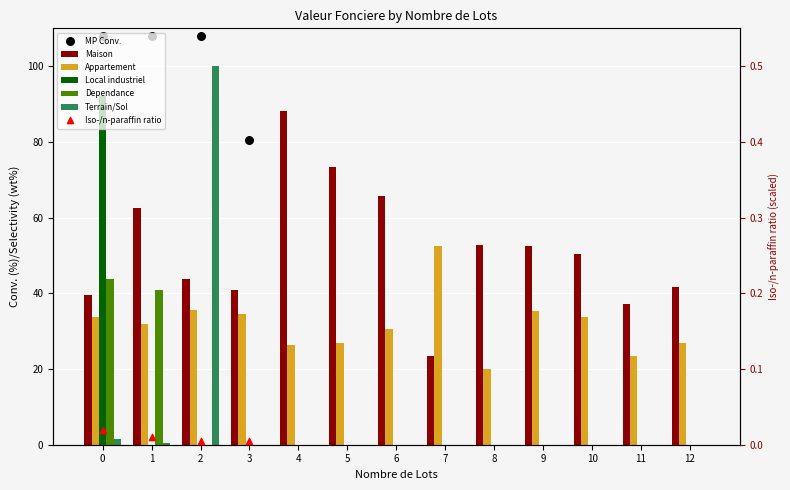

What is the total value across all series at 9?

87.8